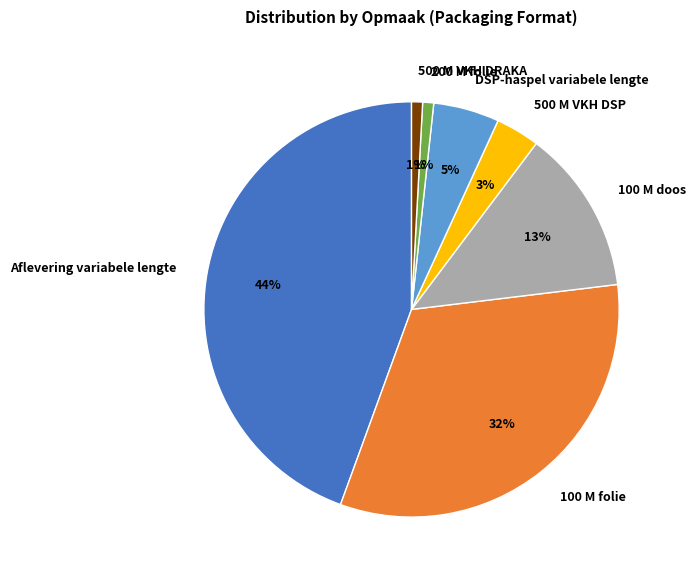

To the nearest percent, what is the combined percentage of 100 M doos and DSP-haspel variabele lengte?

18%